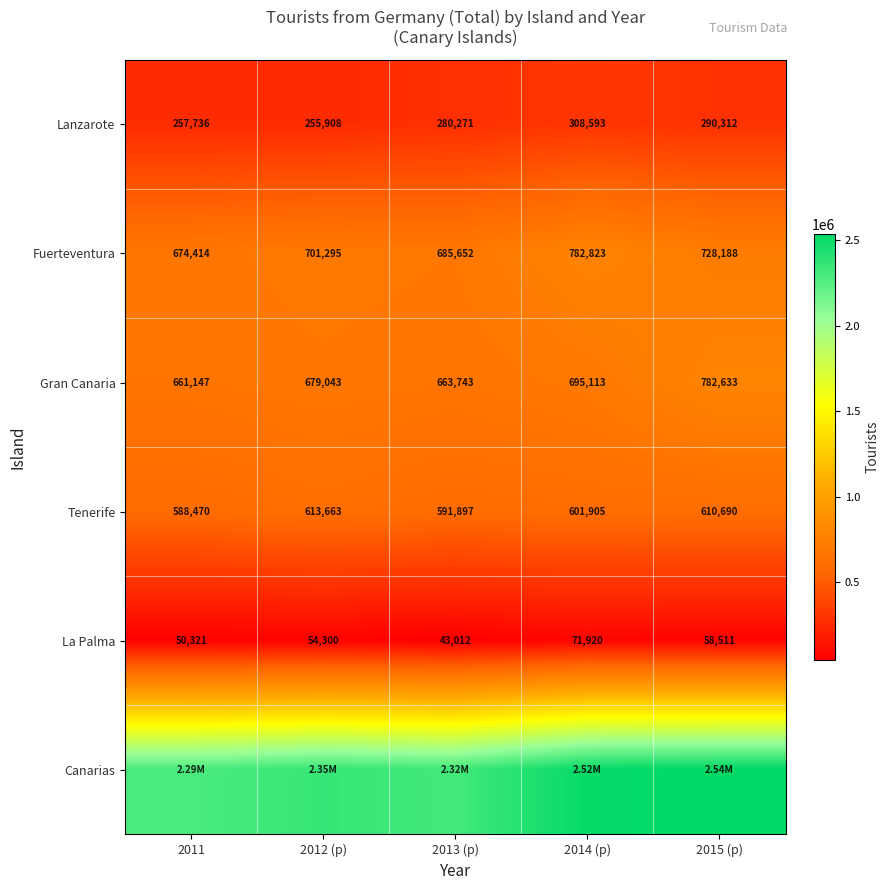

What is the total value across all series at 2011?

4523795